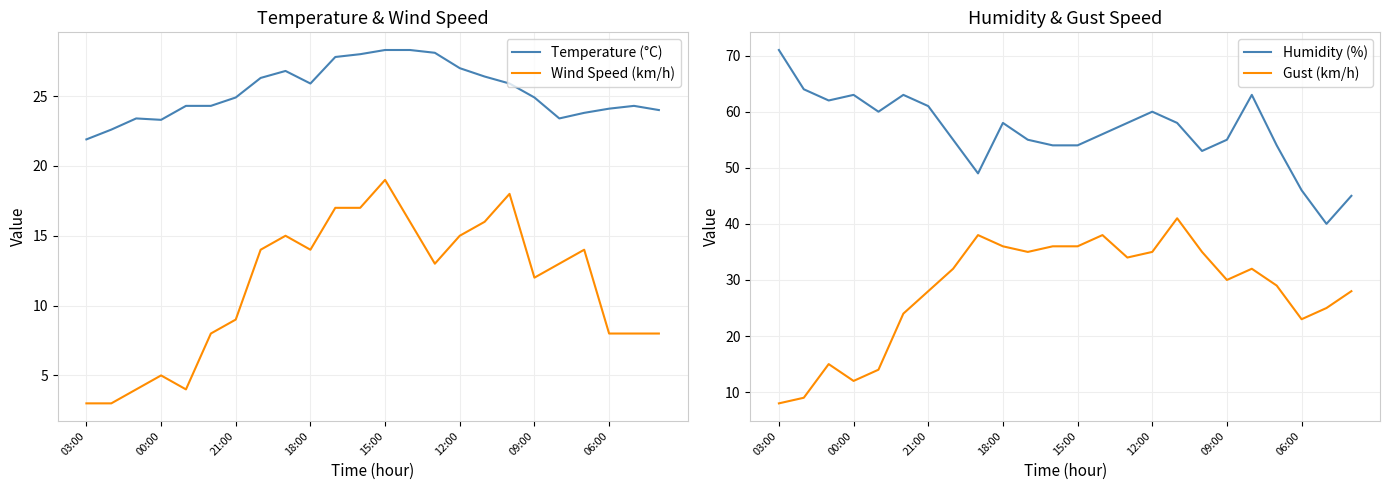

How many lines are shown in the chart?

4